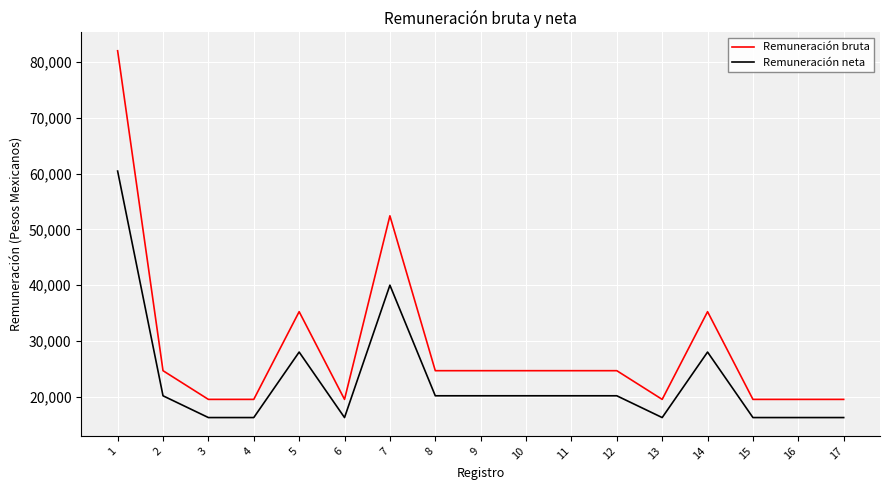

Which series has the widest spread of values?

Remuneración bruta